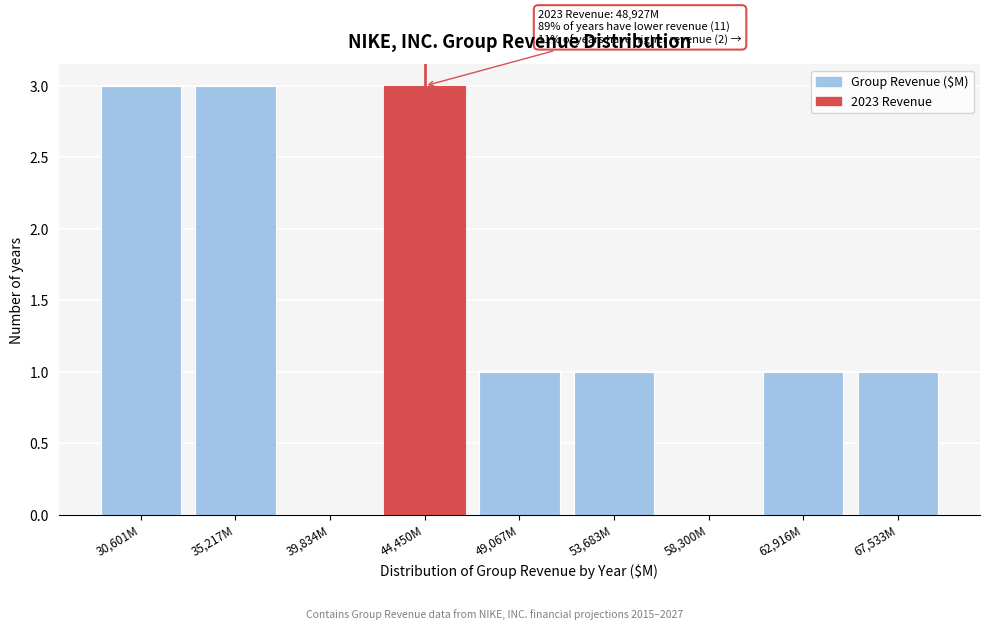

Reading left to right, extract all data points from this chart.

30,601M=3	35,217M=3	39,834M=0	44,450M=3	49,067M=1	53,683M=1	58,300M=0	62,916M=1	67,533M=1